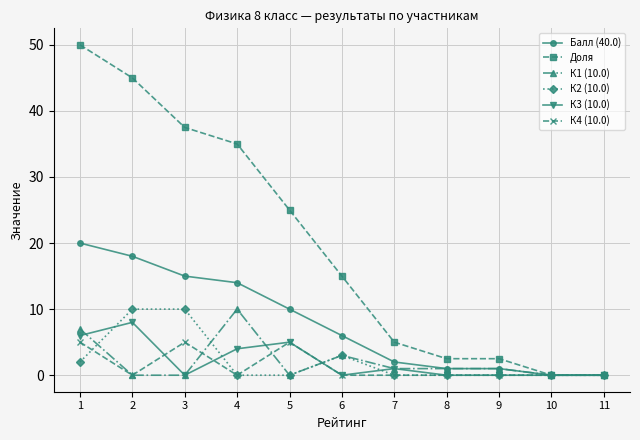

What are all the series names shown in the legend?

Балл (40.0), Доля, К1 (10.0), К2 (10.0), К3 (10.0), К4 (10.0)